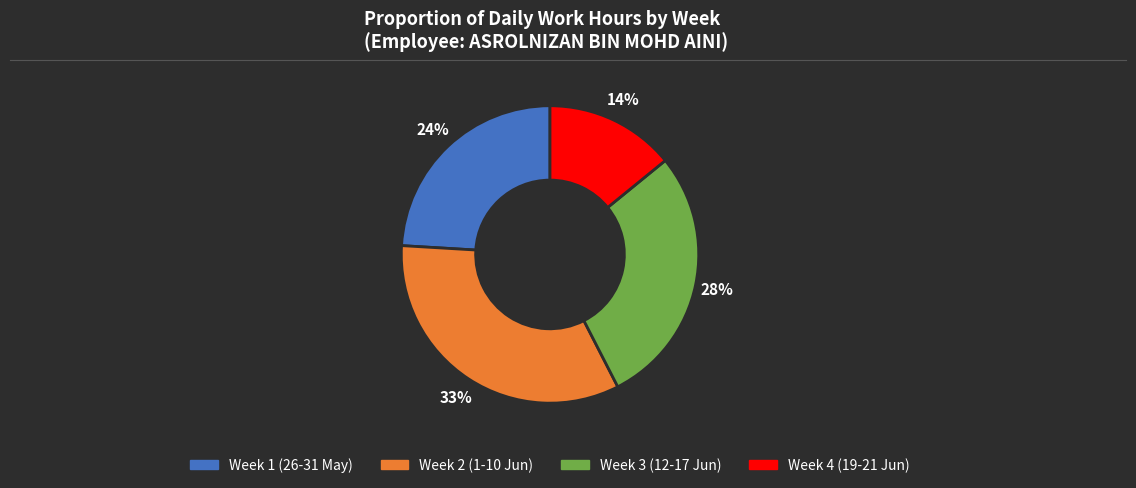

To the nearest percent, what is the difference between the largest and smallest slice percentages?

19%